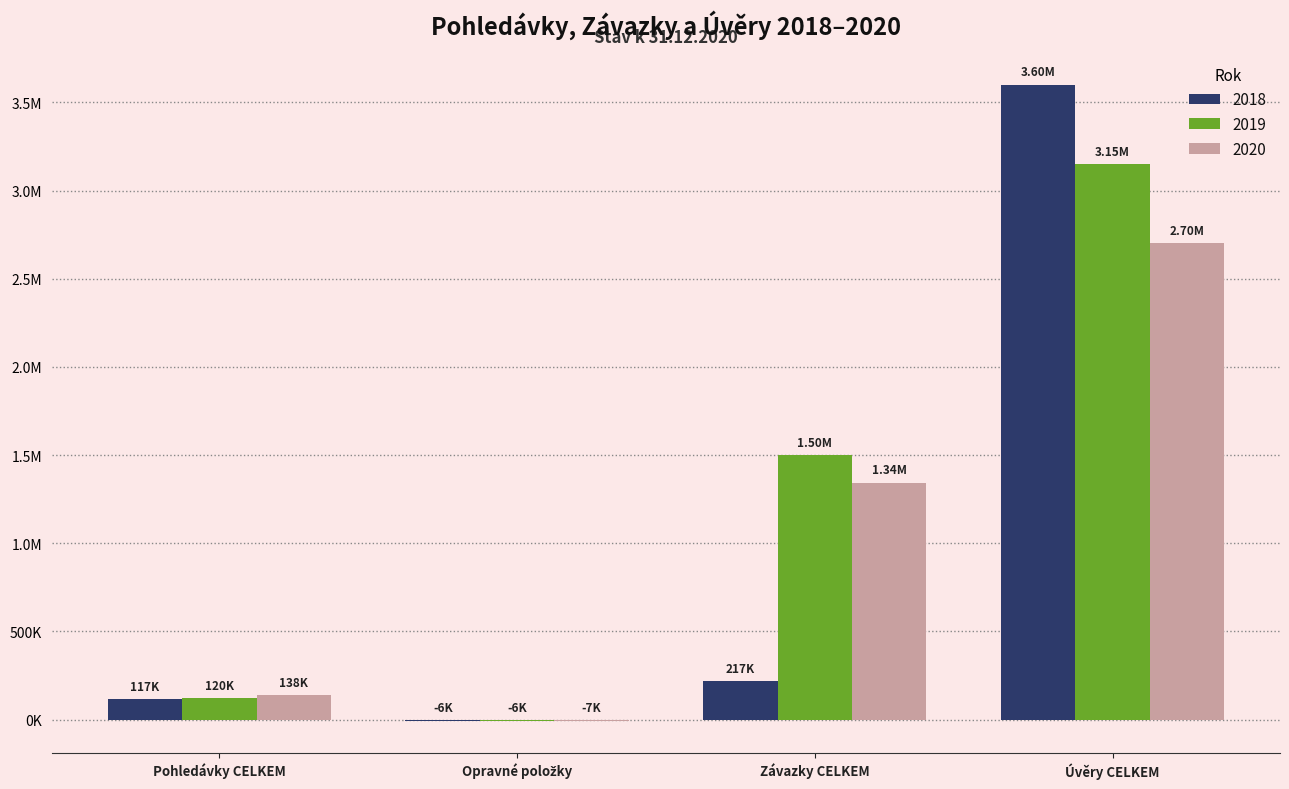

What are all the series names shown in the legend?

2018, 2019, 2020